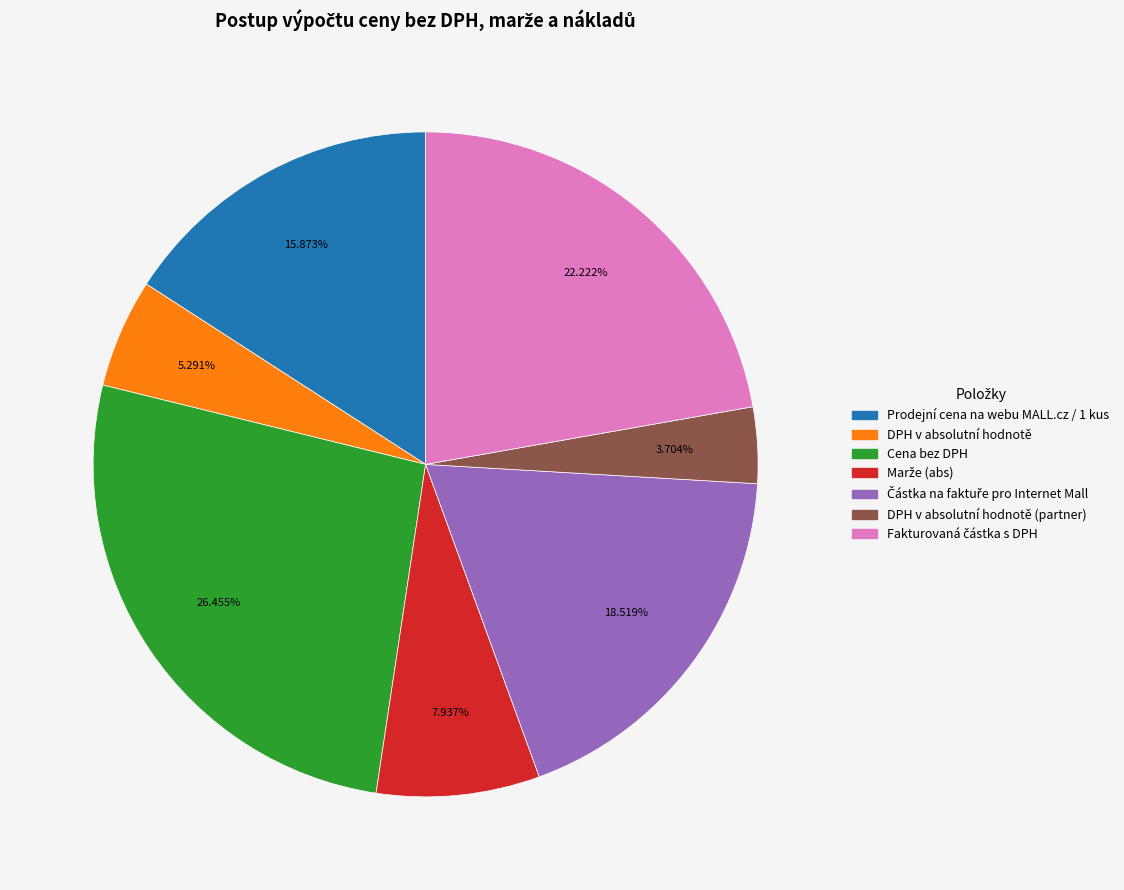

Does any single category account for the majority?

No